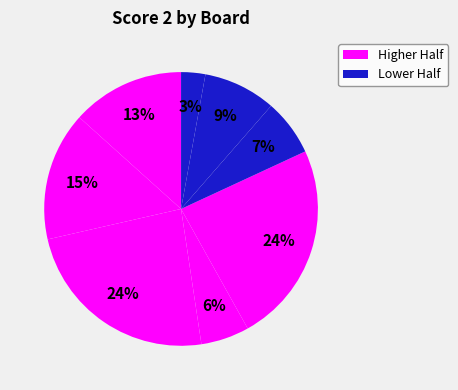

Is there any slice that represents more than half of the pie?

No